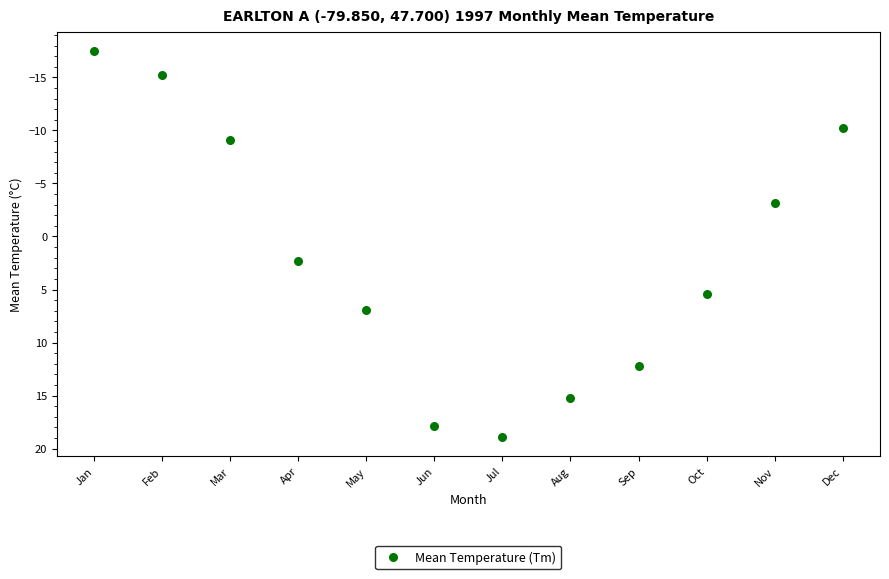

What Y value in the scatter plot is closest to 0?

2.3